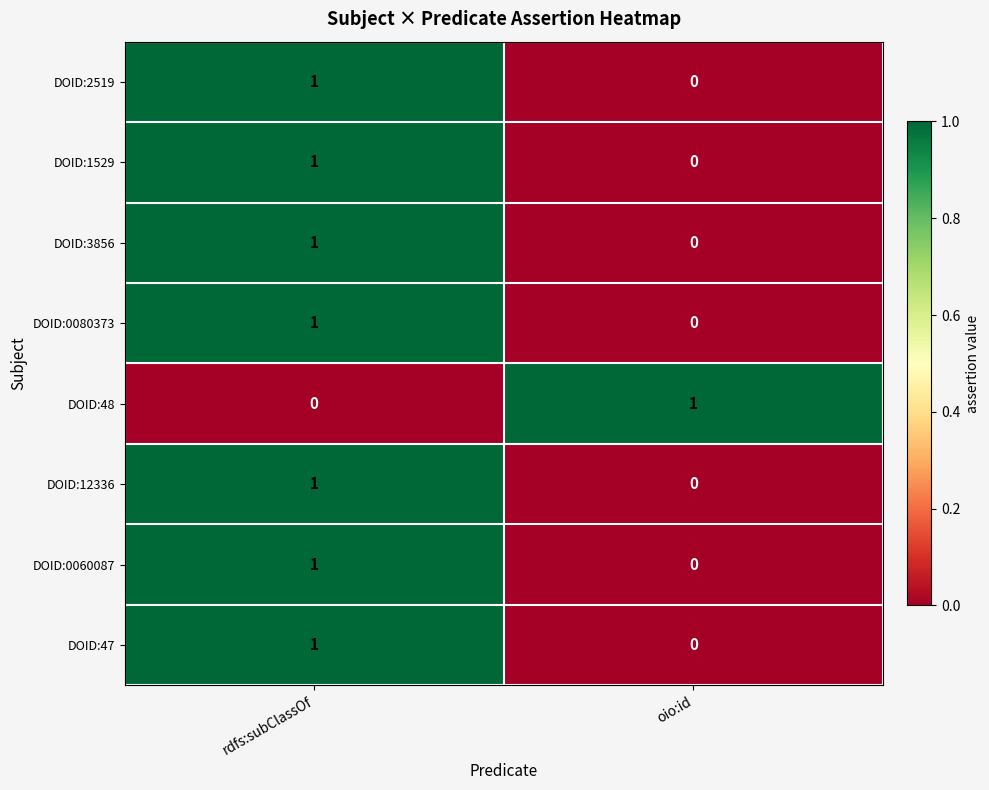

What is the total value across all series at rdfs:subClassOf?

7